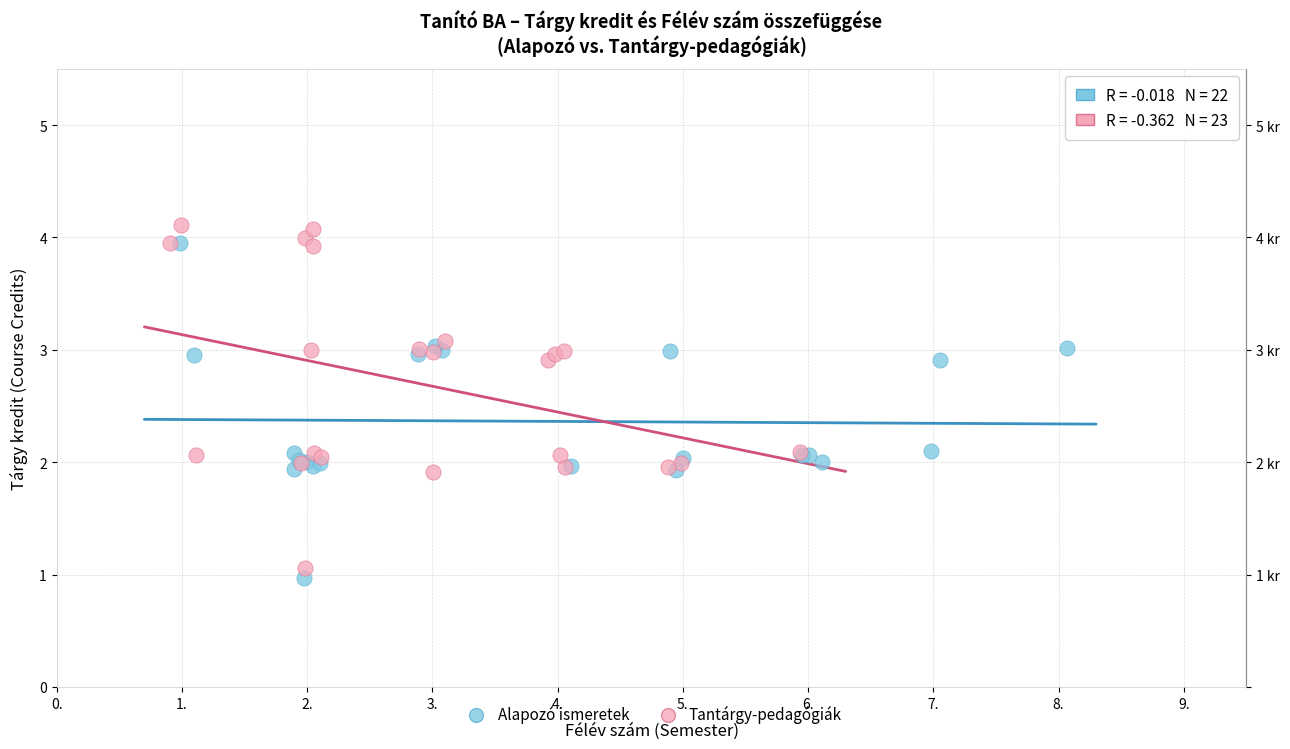

Which series contains the lowest Y value?

Alapozó ismeretek